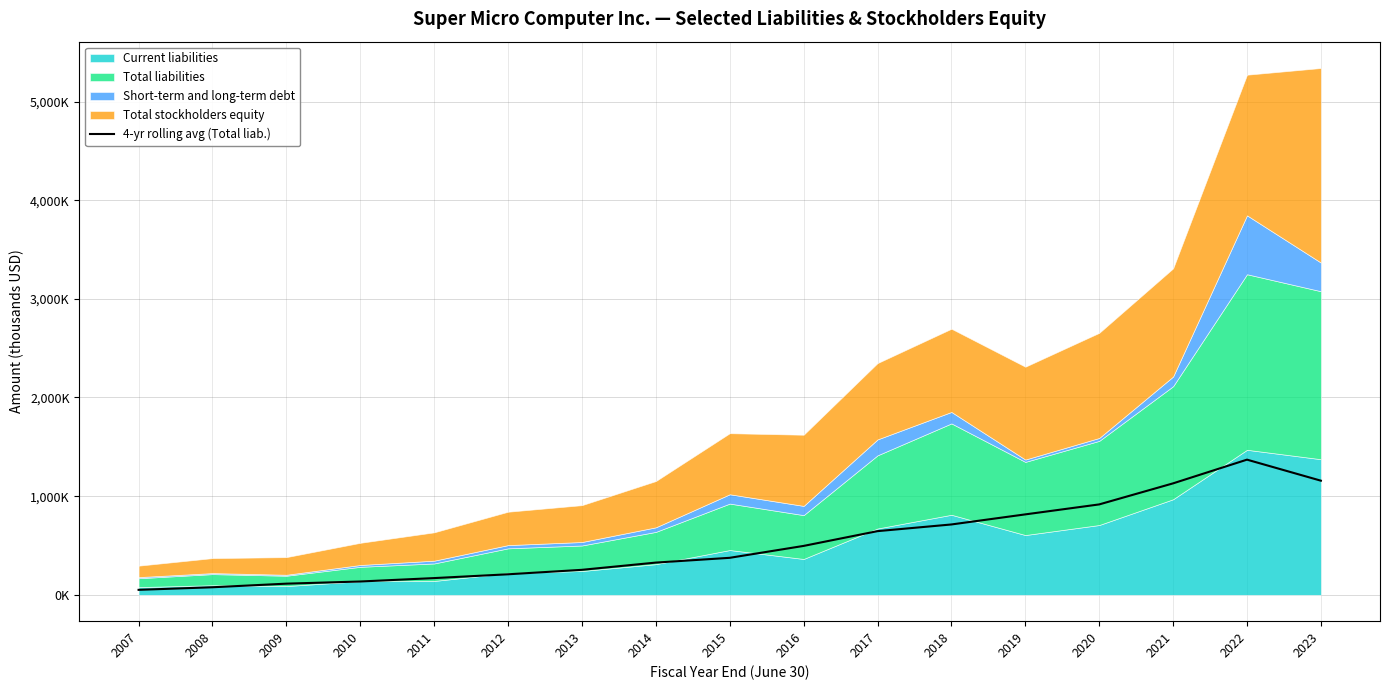

Is it true that the value at 2023 is 1997717.3?

False